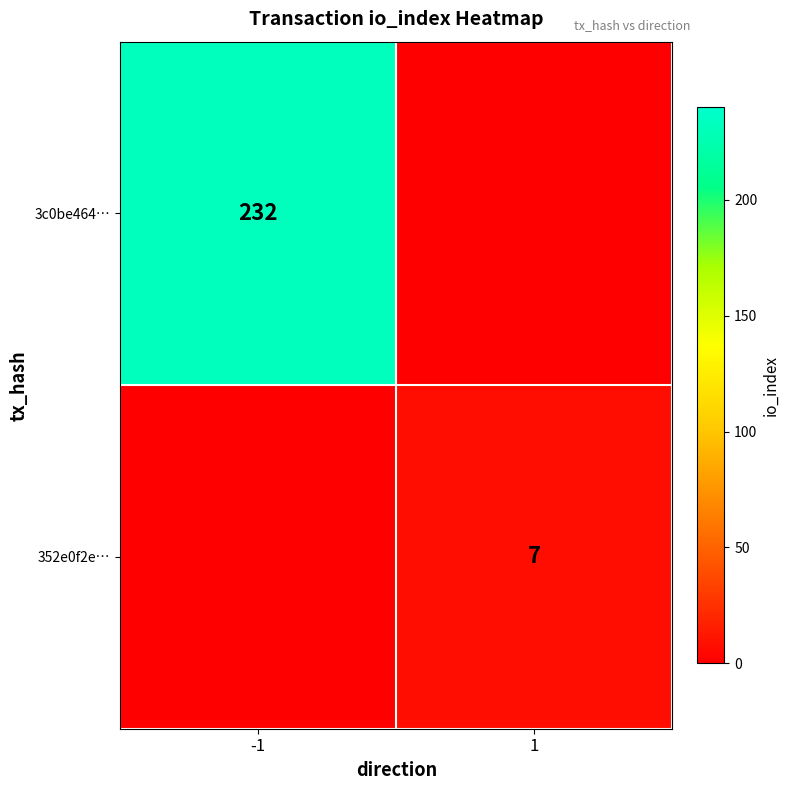

True or false: 352e0f2e… has a value of 10 at 1.

False